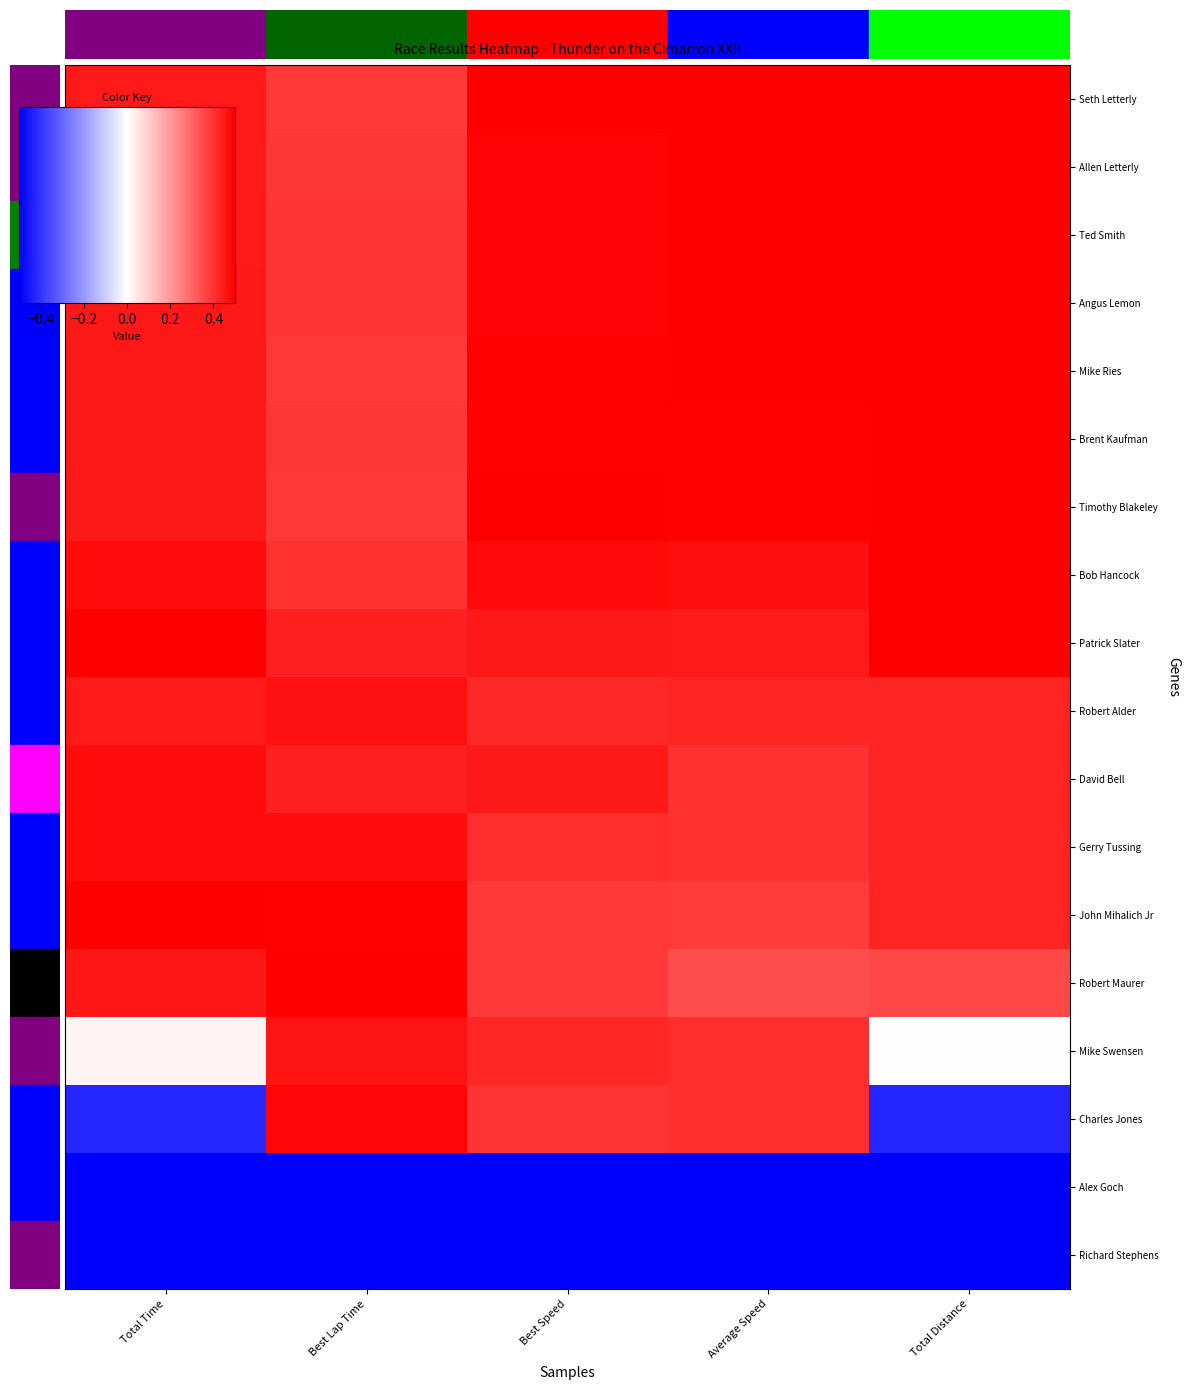

Reading right to left, transcribe all the data shown in this chart.

Seth Letterly: Total Distance=0.5	Average Speed=0.5	Best Speed=0.5	Best Lap Time=0.4	Total Time=0.4
Allen Letterly: Total Distance=0.5	Average Speed=0.5	Best Speed=0.5	Best Lap Time=0.4	Total Time=0.4
Ted Smith: Total Distance=0.5	Average Speed=0.5	Best Speed=0.5	Best Lap Time=0.4	Total Time=0.4
Angus Lemon: Total Distance=0.5	Average Speed=0.5	Best Speed=0.5	Best Lap Time=0.4	Total Time=0.4
Mike Ries: Total Distance=0.5	Average Speed=0.5	Best Speed=0.5	Best Lap Time=0.4	Total Time=0.5
Brent Kaufman: Total Distance=0.5	Average Speed=0.5	Best Speed=0.5	Best Lap Time=0.4	Total Time=0.5
Timothy Blakeley: Total Distance=0.5	Average Speed=0.5	Best Speed=0.5	Best Lap Time=0.4	Total Time=0.5
Bob Hancock: Total Distance=0.5	Average Speed=0.5	Best Speed=0.5	Best Lap Time=0.4	Total Time=0.5
Patrick Slater: Total Distance=0.5	Average Speed=0.4	Best Speed=0.5	Best Lap Time=0.4	Total Time=0.5
Robert Alder: Total Distance=0.4	Average Speed=0.4	Best Speed=0.4	Best Lap Time=0.5	Total Time=0.4
David Bell: Total Distance=0.4	Average Speed=0.4	Best Speed=0.5	Best Lap Time=0.4	Total Time=0.5
Gerry Tussing: Total Distance=0.4	Average Speed=0.4	Best Speed=0.4	Best Lap Time=0.5	Total Time=0.5
John Mihalich Jr: Total Distance=0.4	Average Speed=0.4	Best Speed=0.4	Best Lap Time=0.5	Total Time=0.5
Robert Maurer: Total Distance=0.4	Average Speed=0.3	Best Speed=0.4	Best Lap Time=0.5	Total Time=0.5
Mike Swensen: Total Distance=0.0	Average Speed=0.4	Best Speed=0.4	Best Lap Time=0.5	Total Time=0.0
Charles Jones: Total Distance=-0.4	Average Speed=0.4	Best Speed=0.4	Best Lap Time=0.5	Total Time=-0.4
Alex Goch: Total Distance=-0.5	Average Speed=-0.5	Best Speed=-0.5	Best Lap Time=-0.5	Total Time=-0.5
Richard Stephens: Total Distance=-0.5	Average Speed=-0.5	Best Speed=-0.5	Best Lap Time=-0.5	Total Time=-0.5